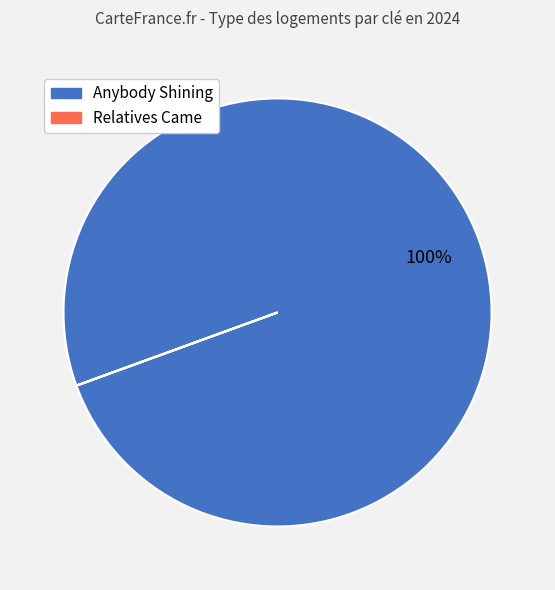

To the nearest percent, what is the average slice percentage?

50%